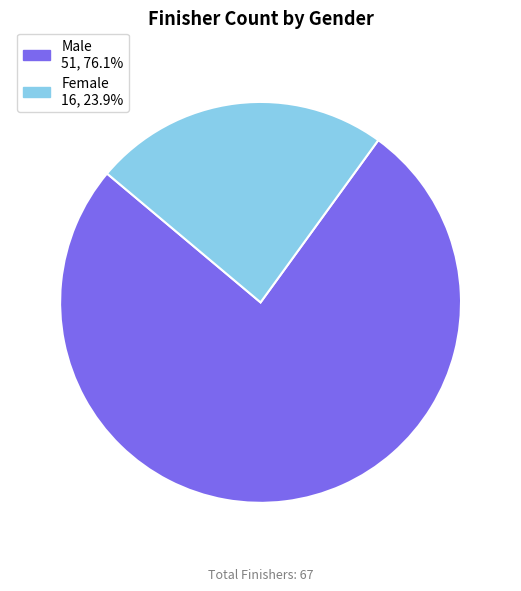

Is it true that Male is 68% of the pie?

False